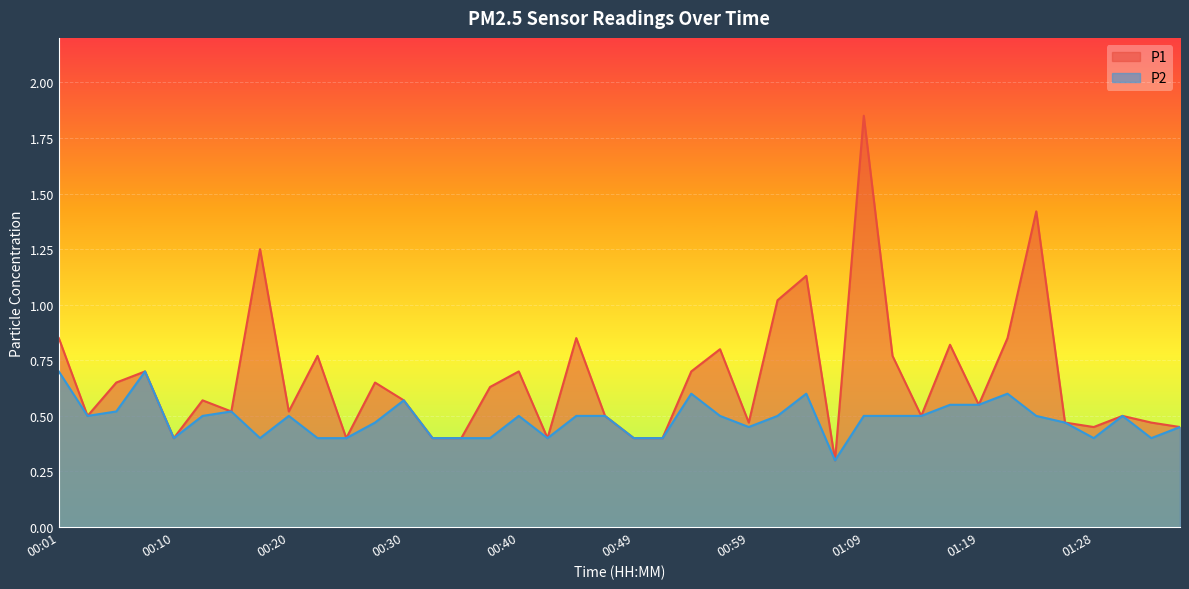

At which category is the sum across all series the highest?

01:09